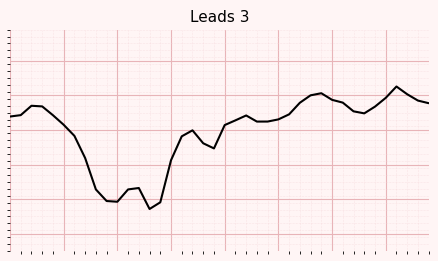

Does the chart have visible grid lines?

Yes